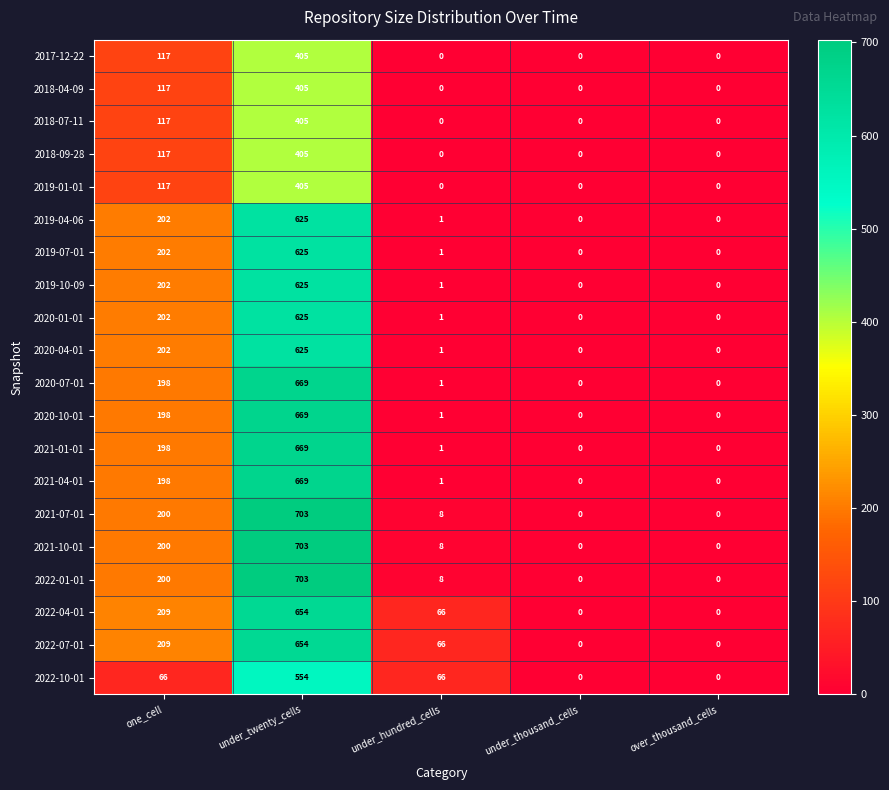

What is the difference between the 2021-01-01 values at under_thousand_cells and under_twenty_cells?

669